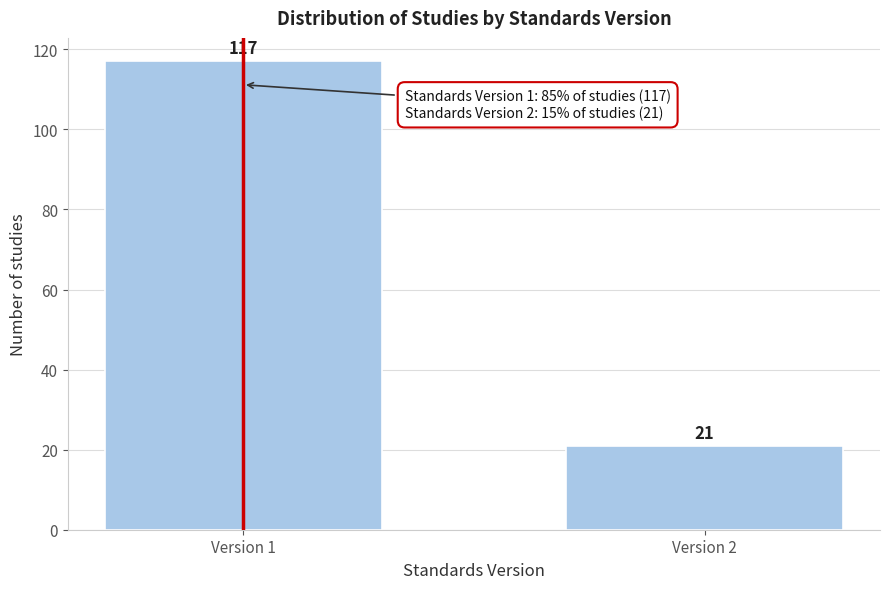

Reading right to left, transcribe all the data shown in this chart.

21	117